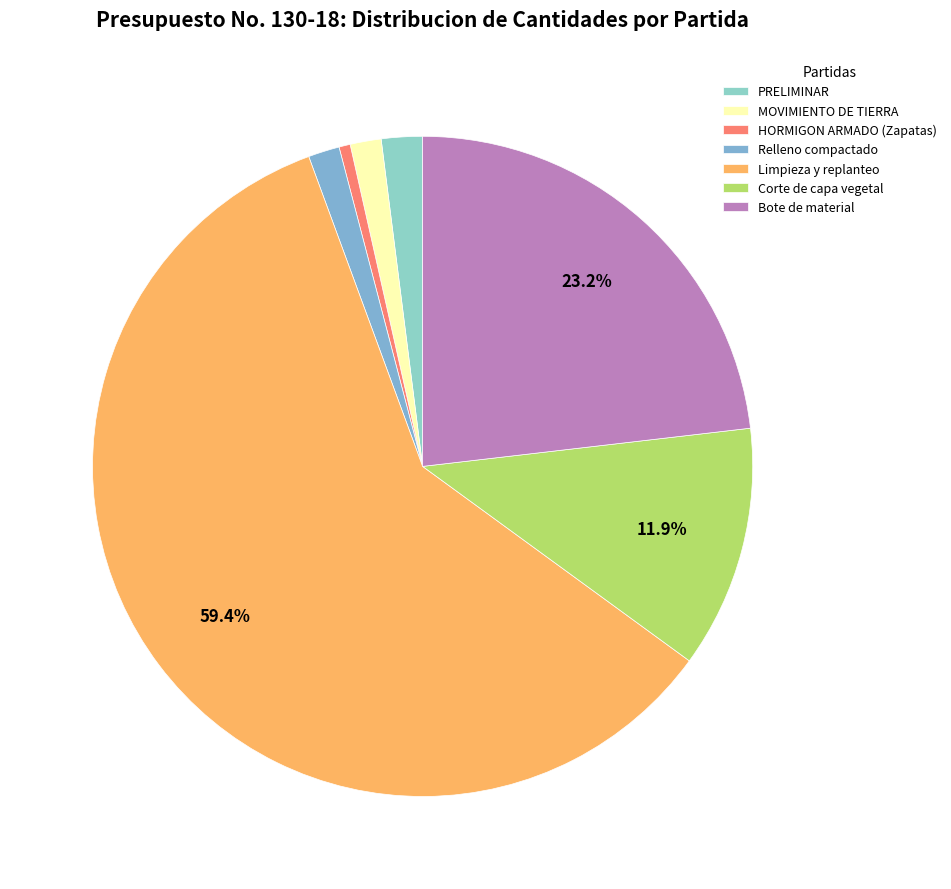

To the nearest percent, what portion does Corte de capa vegetal represent?

12%